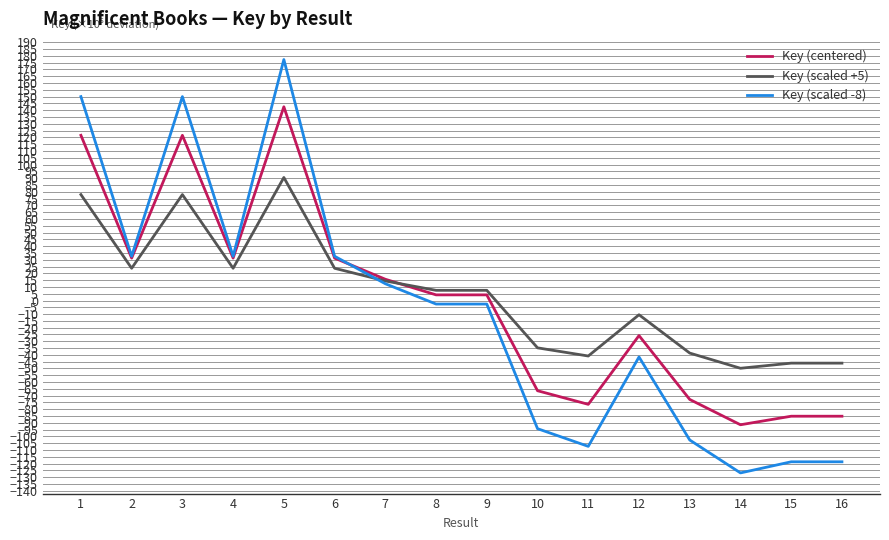

What is the average value of the Key (scaled -8) series?

-8.0